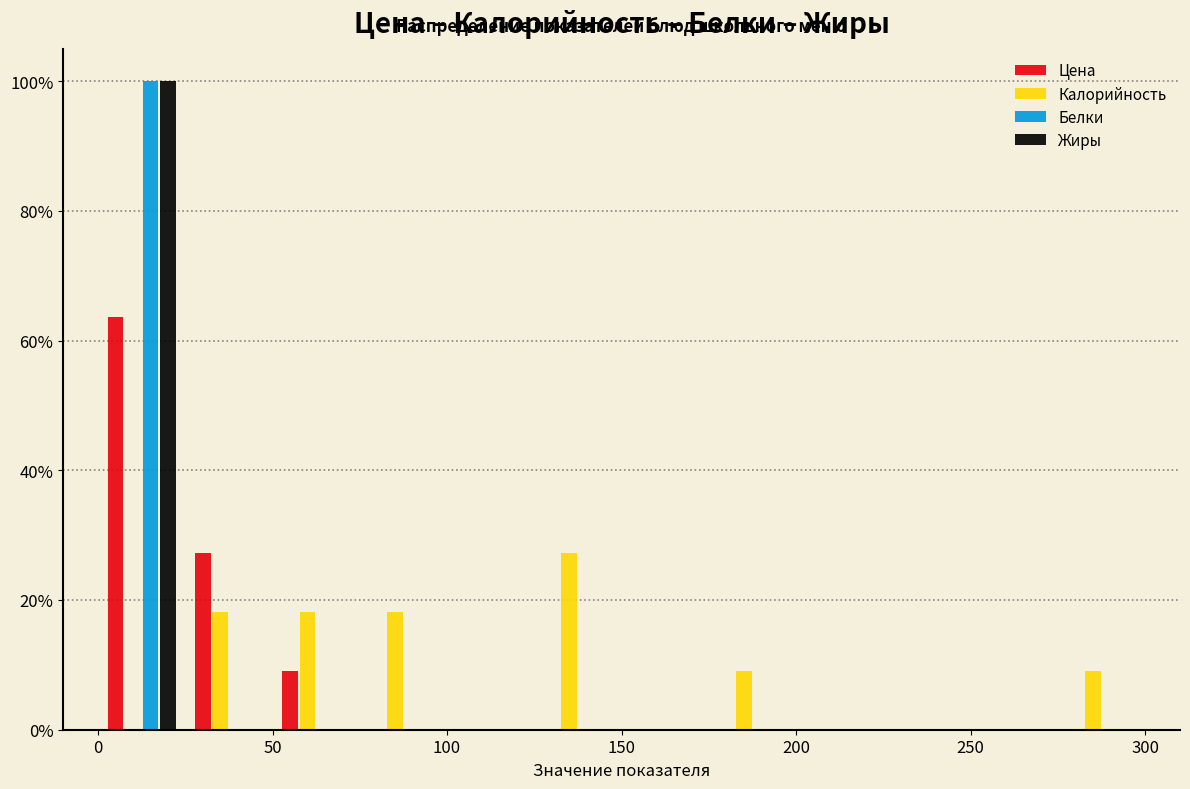

In the Белки series, which range on the x-axis has the tallest bar?

0 to 25